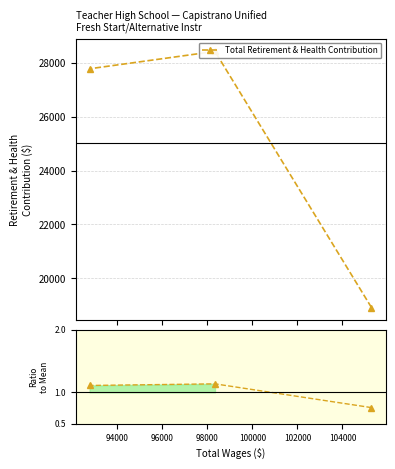

What is the maximum value shown in the chart?

28417.0